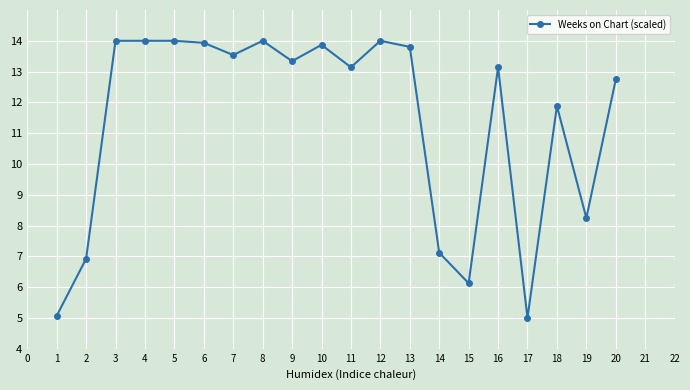

What is the difference between the maximum and minimum values?

9.0